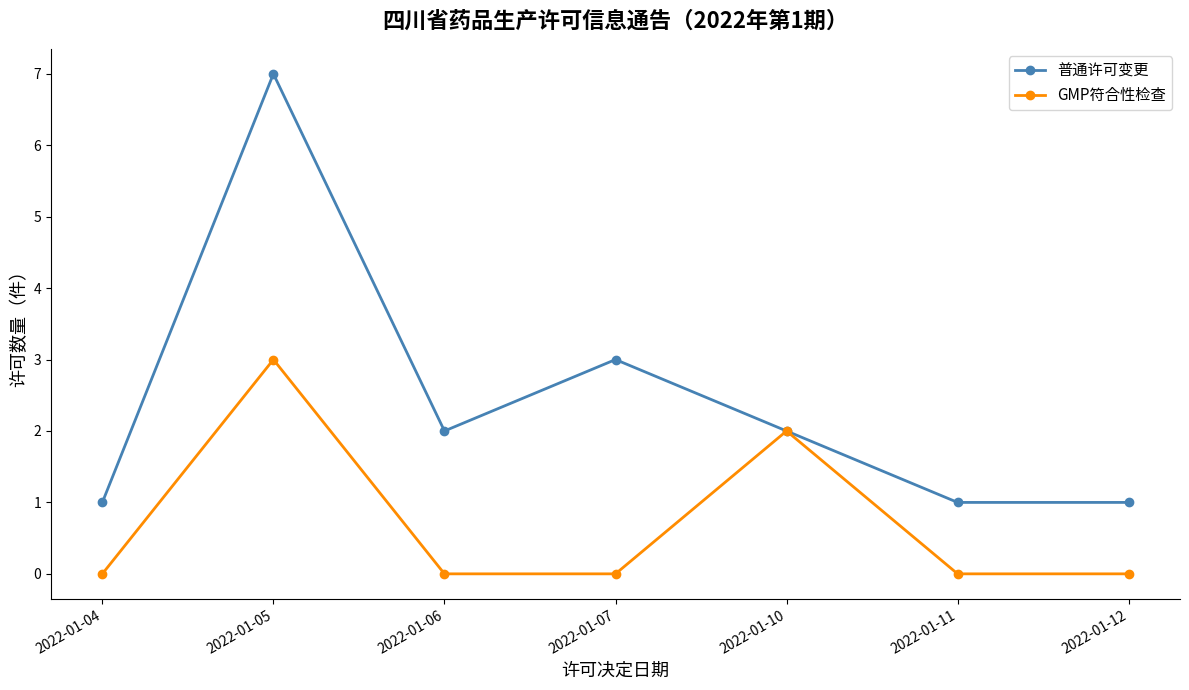

What is the sum of the GMP符合性检查 values at 2022-01-07 and 2022-01-05?

3